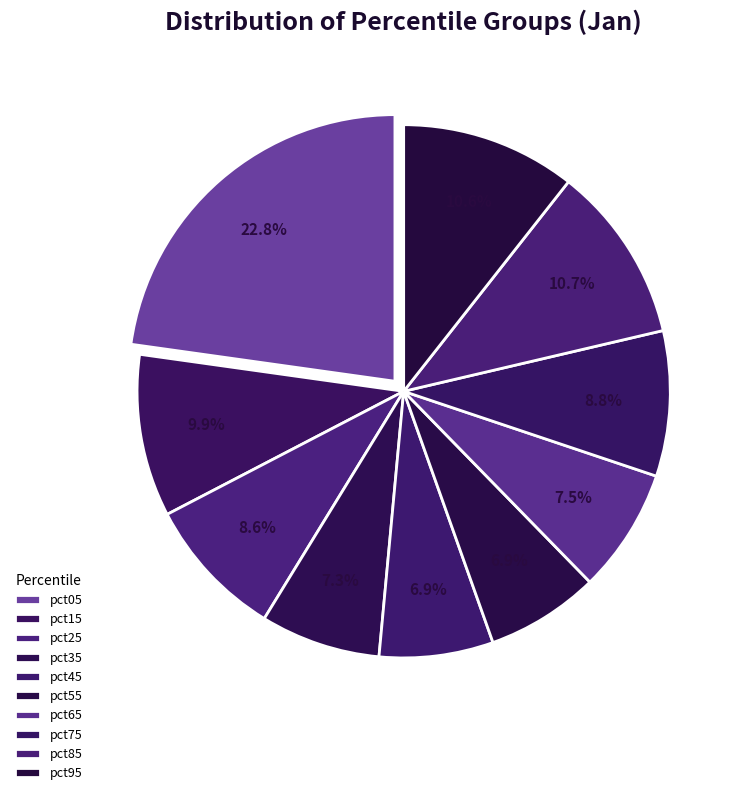

Count the number of slices in the pie.

10